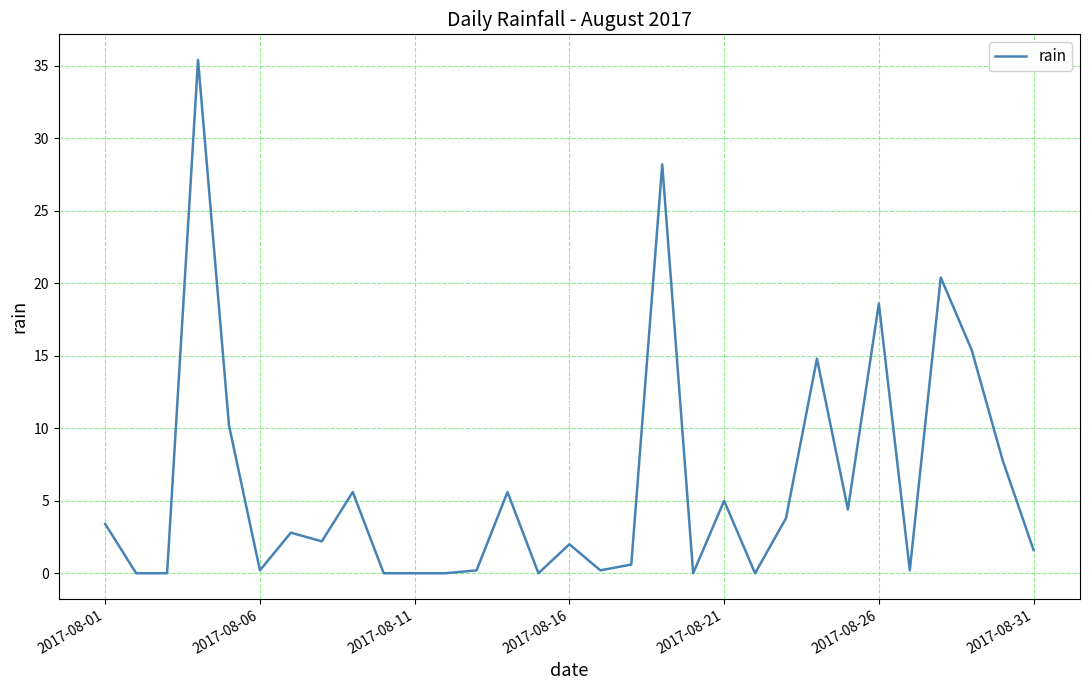

What is the difference between the maximum and minimum values?

35.4